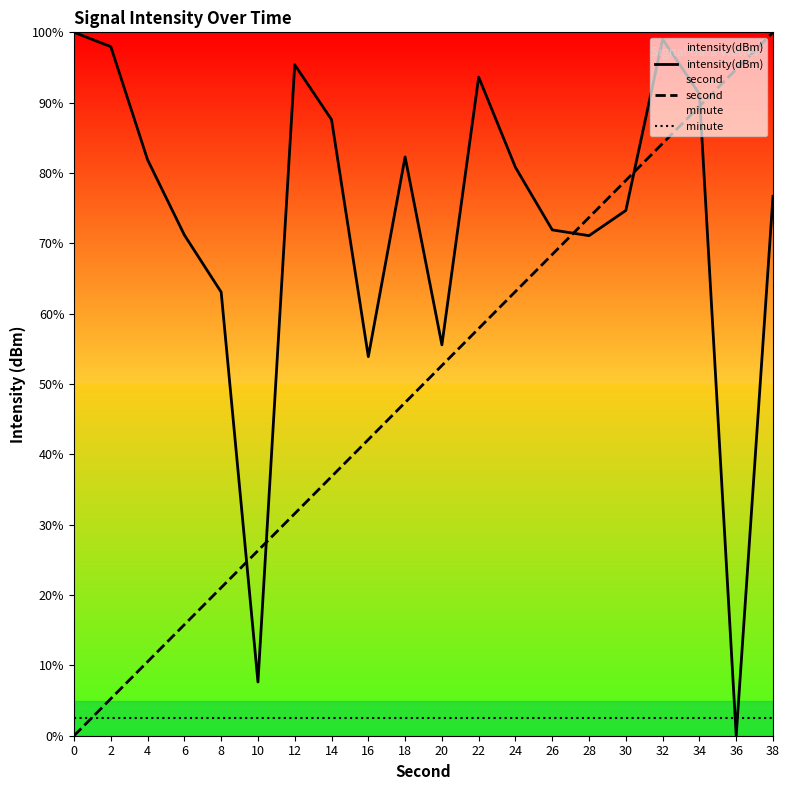

At which category is the sum across all series the highest?

32